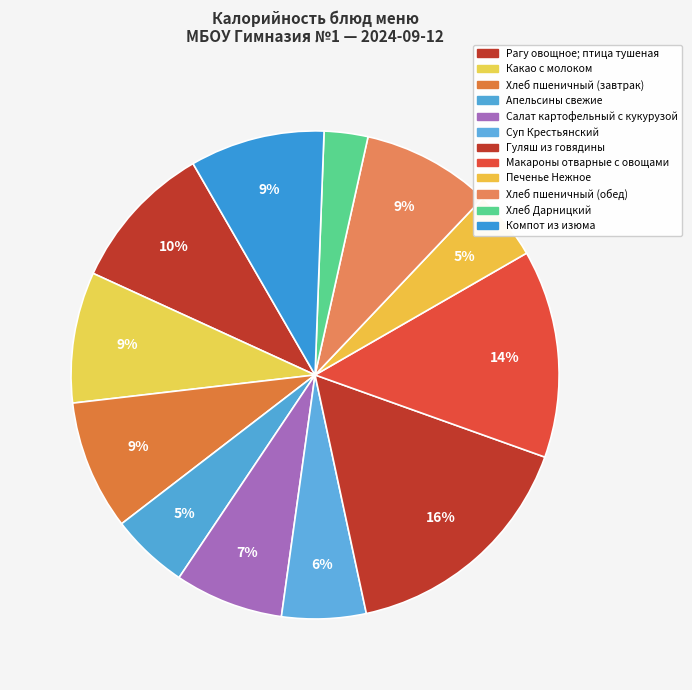

What is the ratio of the value at Печенье Нежное to the value at Хлеб пшеничный (завтрак)?

0.5